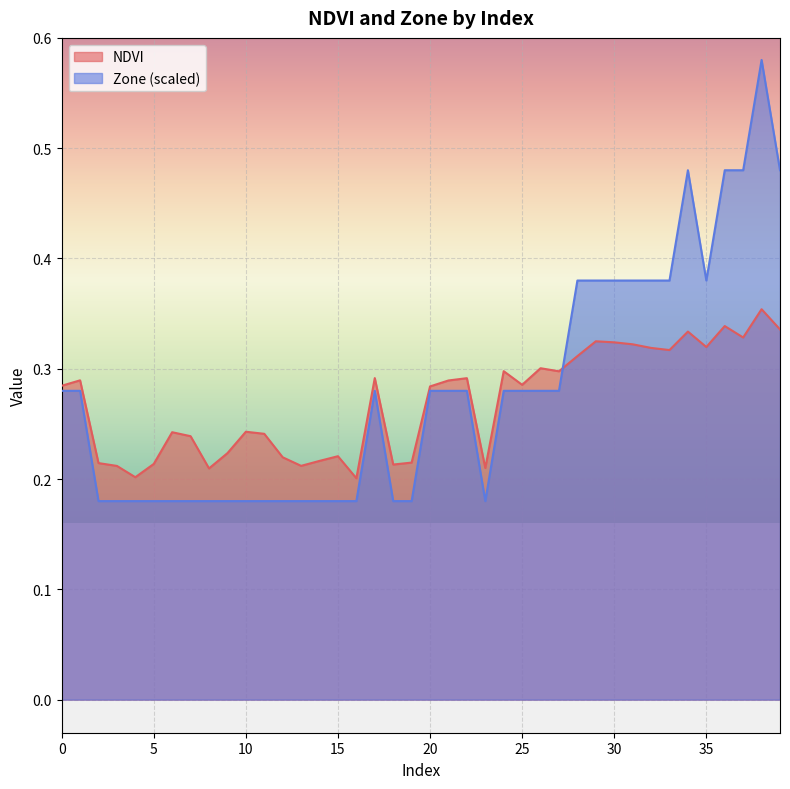

Between 1 and 14, which series saw the biggest shift?

Zone